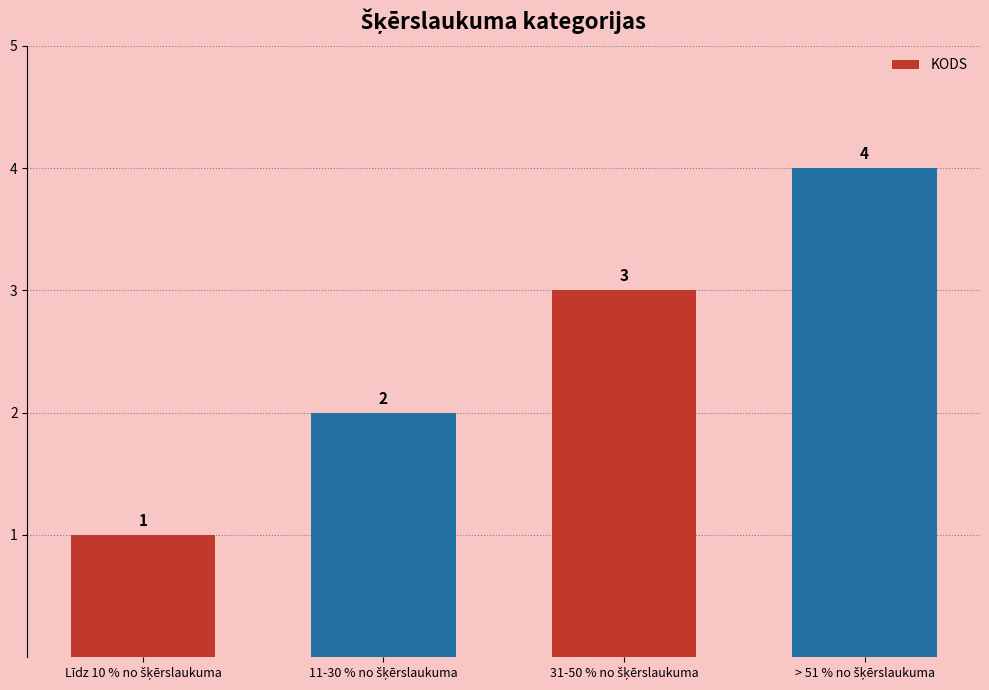

Does the chart contain stacked bars?

No